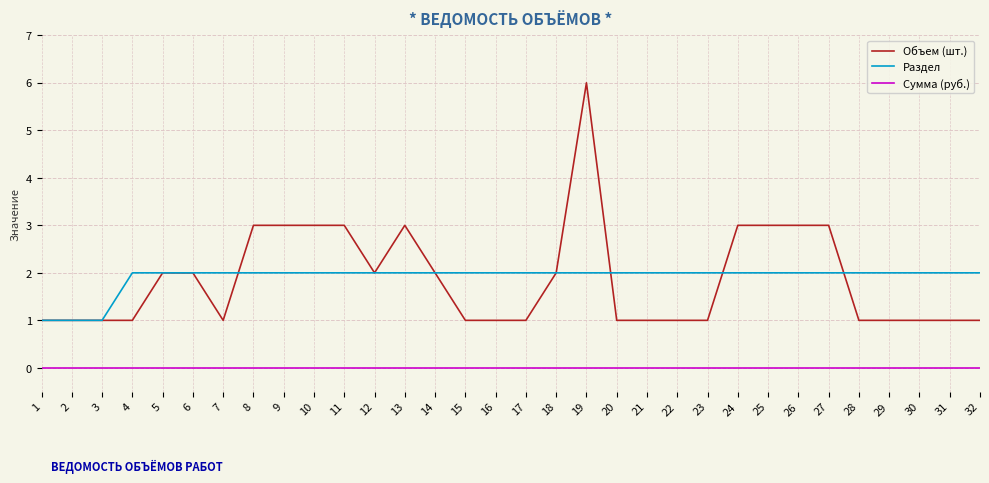

True or false: Объем (шт.) and Сумма (руб.) intersect in this chart.

False